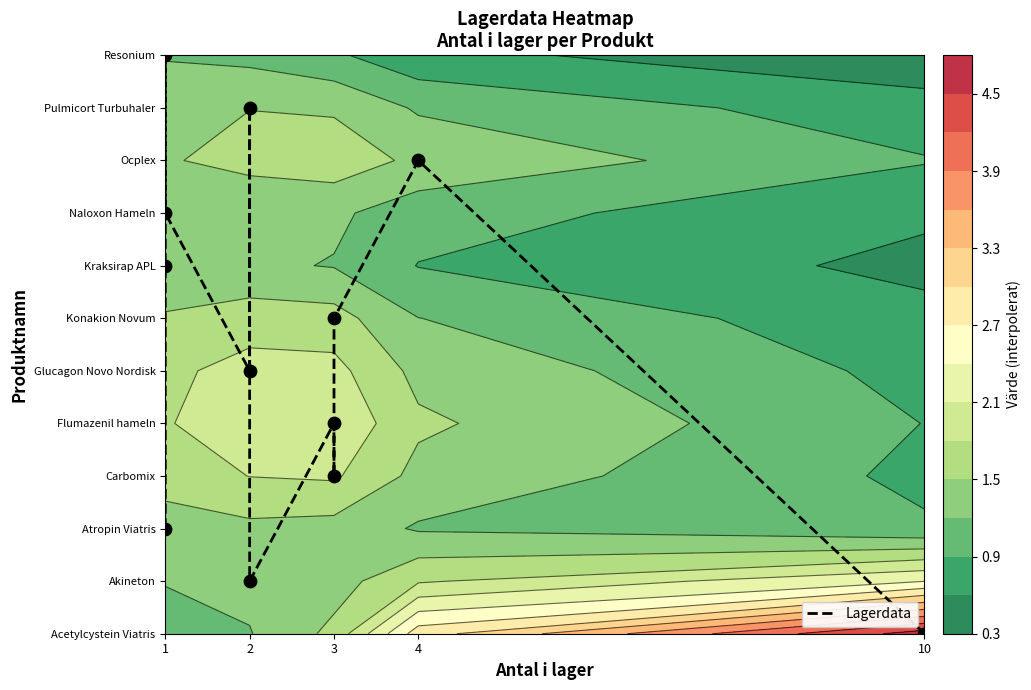

Reading right to left, extract all data points from this chart.

0	9	6	3	4	1	10	5	8	11	7	2